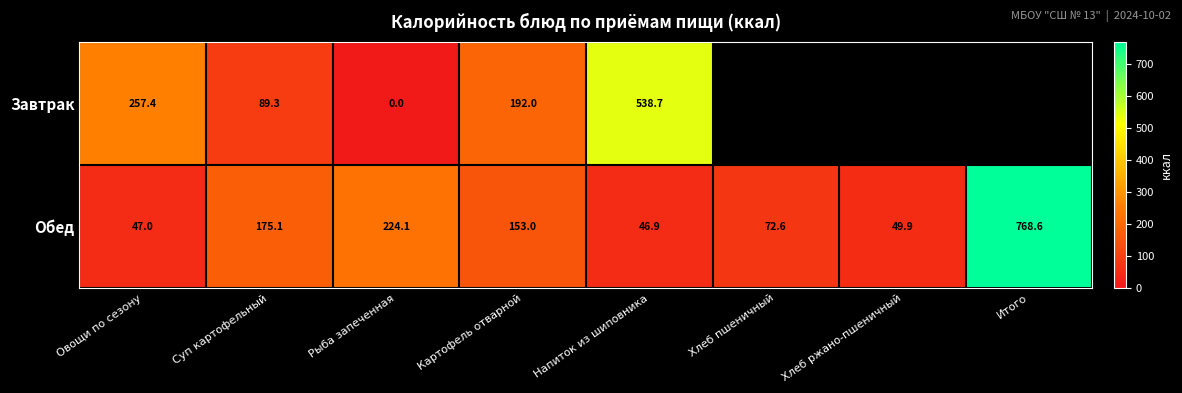

What is the average value of the Обед series?

192.2